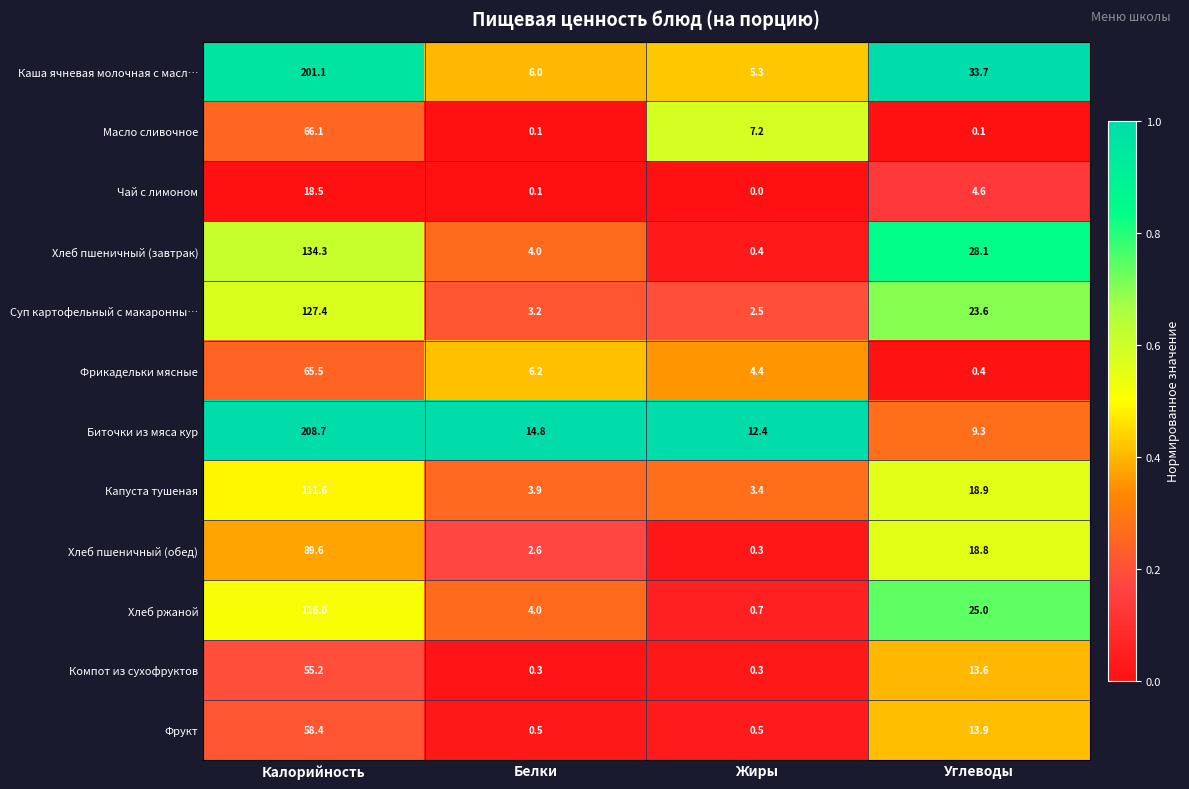

What is the greatest value displayed?

208.7